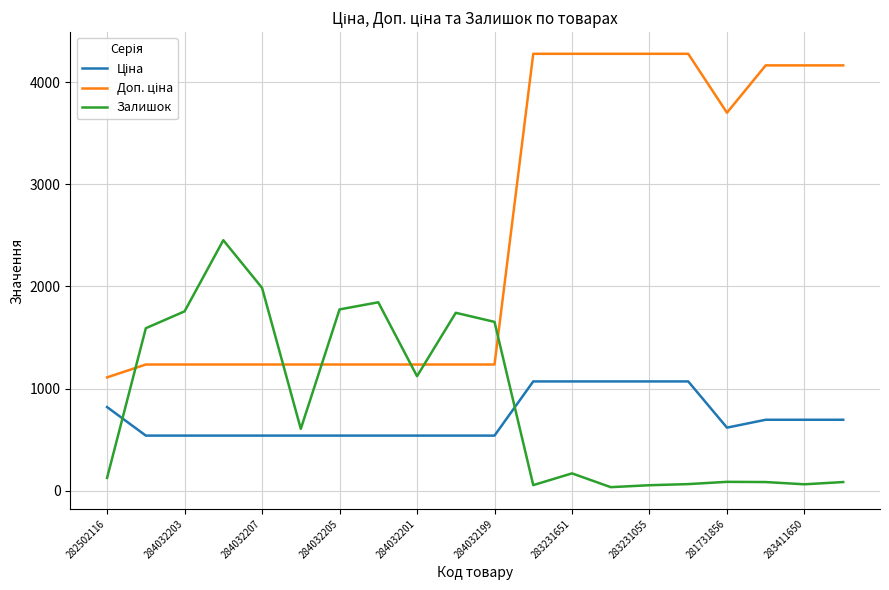

At how many categories does at least one series exceed 1849?

11